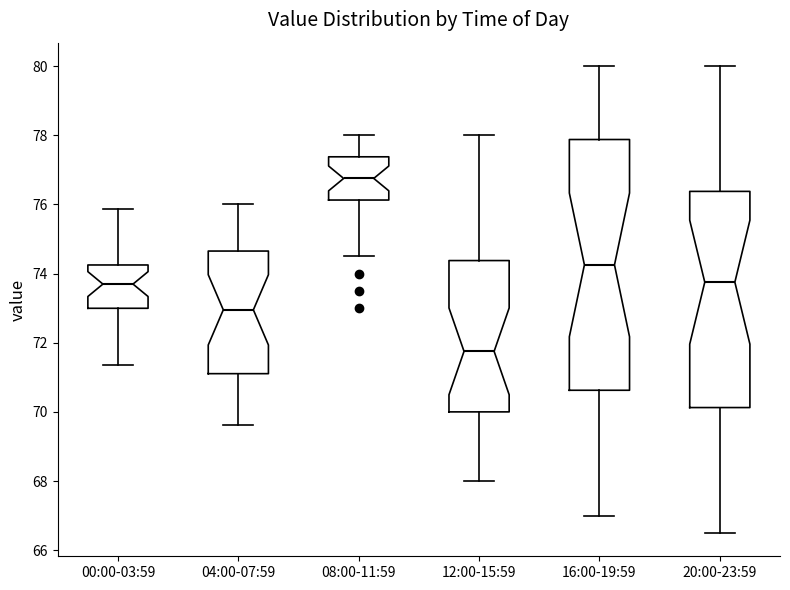

Comparing the boxes themselves (not the whiskers), which one is the tallest?

16:00-19:59